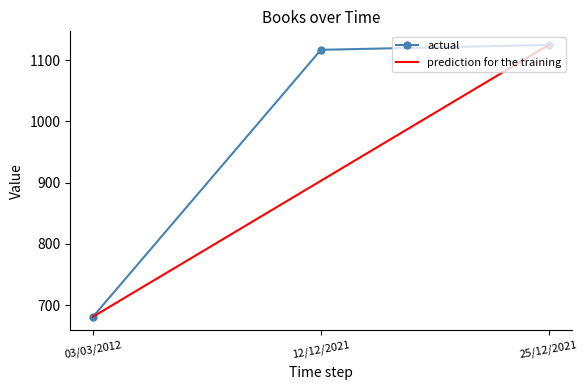

List the series in order of their overall mean, lowest first.

prediction for the training, actual